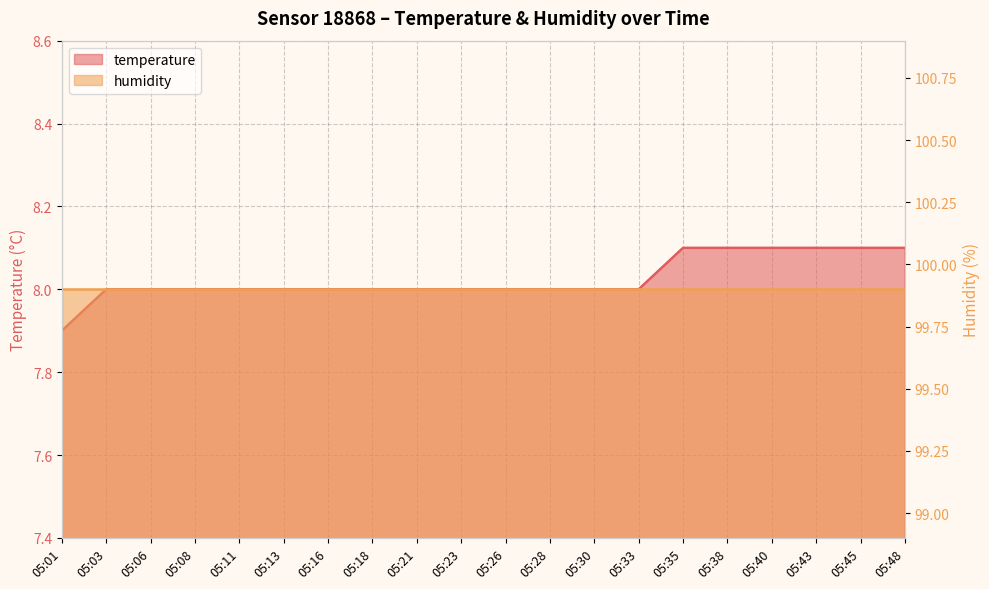

True or false: the data has more than 1 interior local peaks.

False